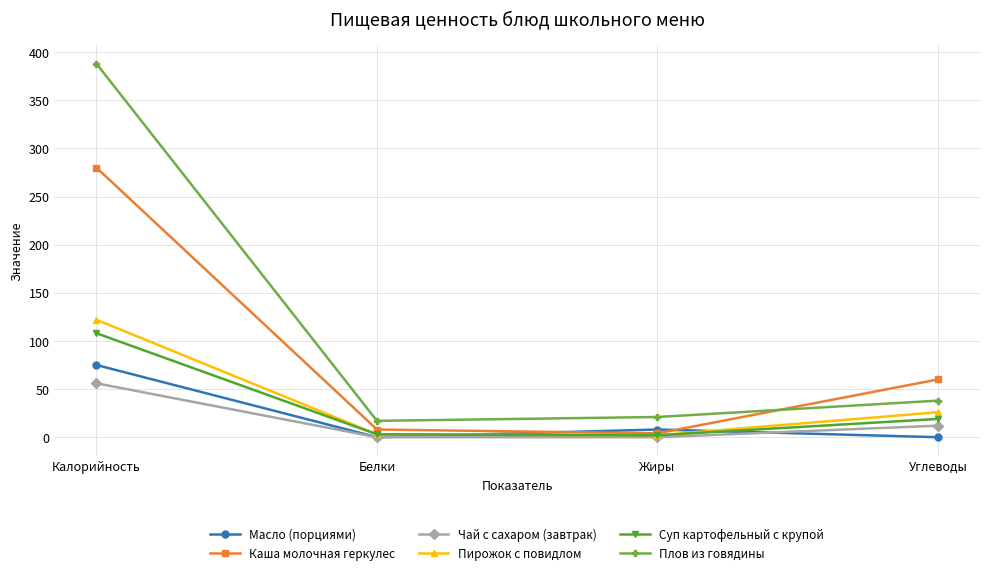

What is the label of the 4th point from the right?

Калорийность